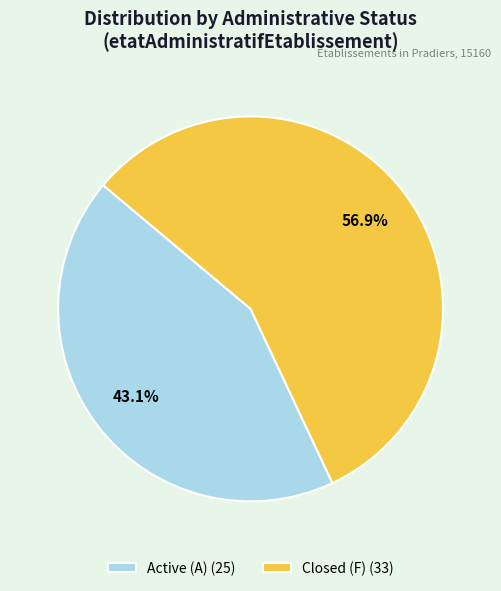

Between Active (A) (25) and Closed (F) (33), which is larger?

Closed (F) (33)